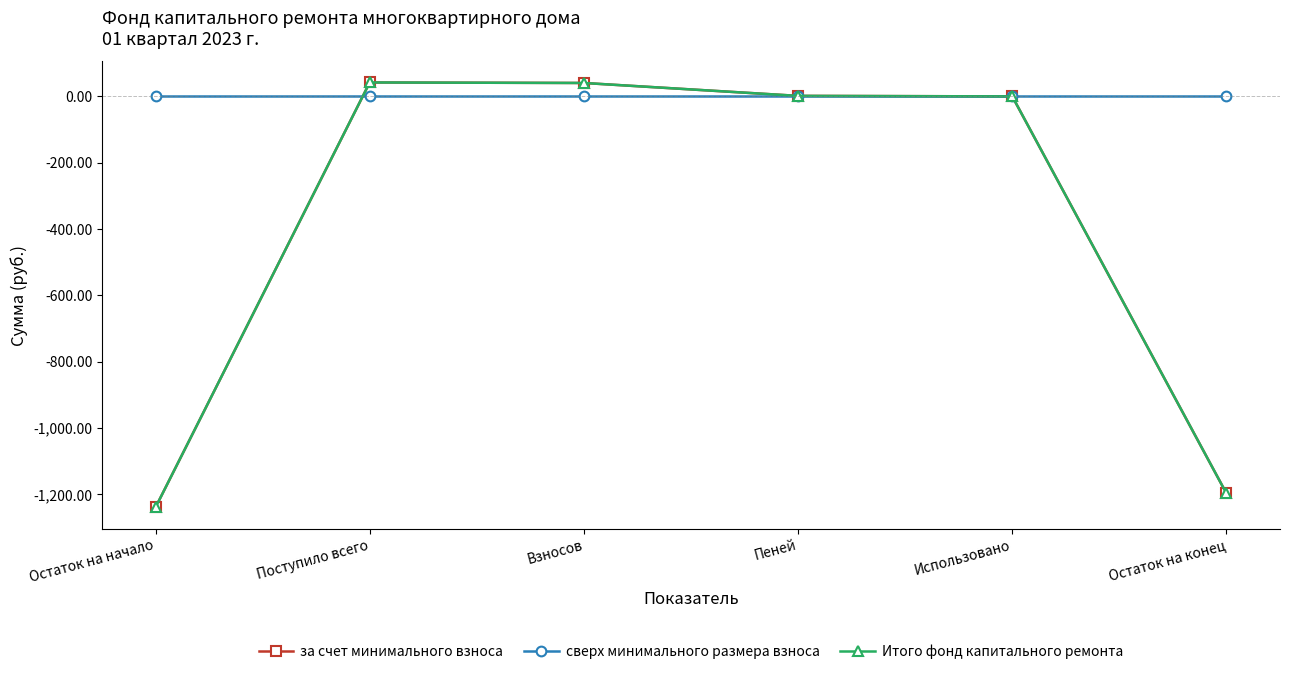

The value of за счет минимального взноса at Взносов is 40.5. True or false?

True